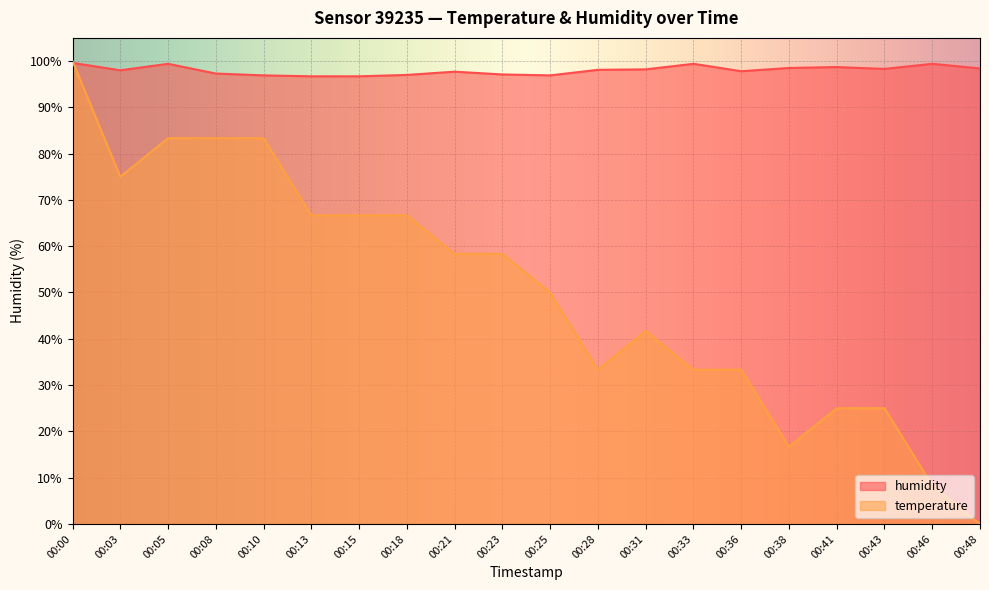

True or false: humidity has more than 2 points higher than both neighbors.

True